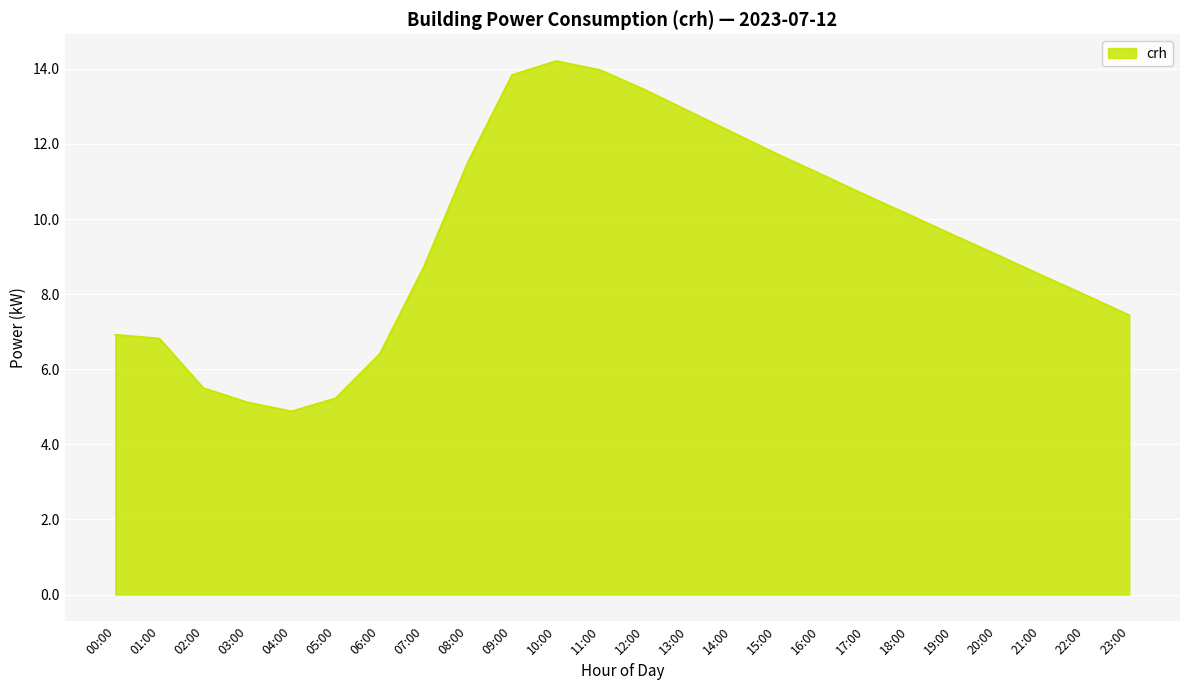

What is the difference between the maximum and minimum values?

9.3